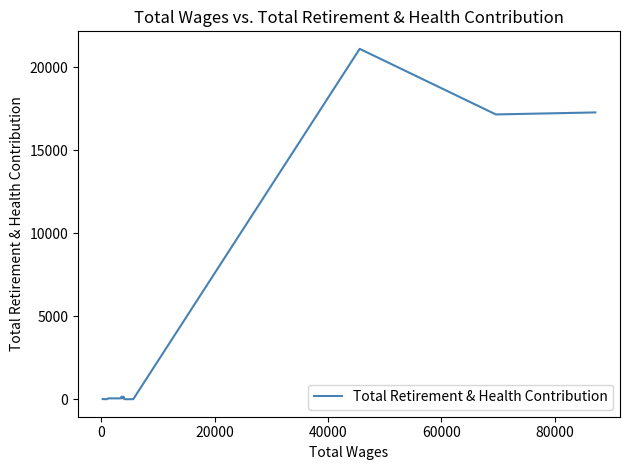

What is the difference between the maximum and minimum values?

21105